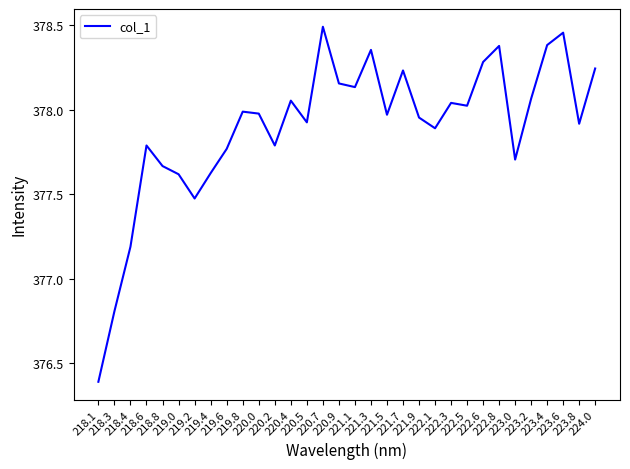

What is the difference between the second highest and second lowest values?

1.6